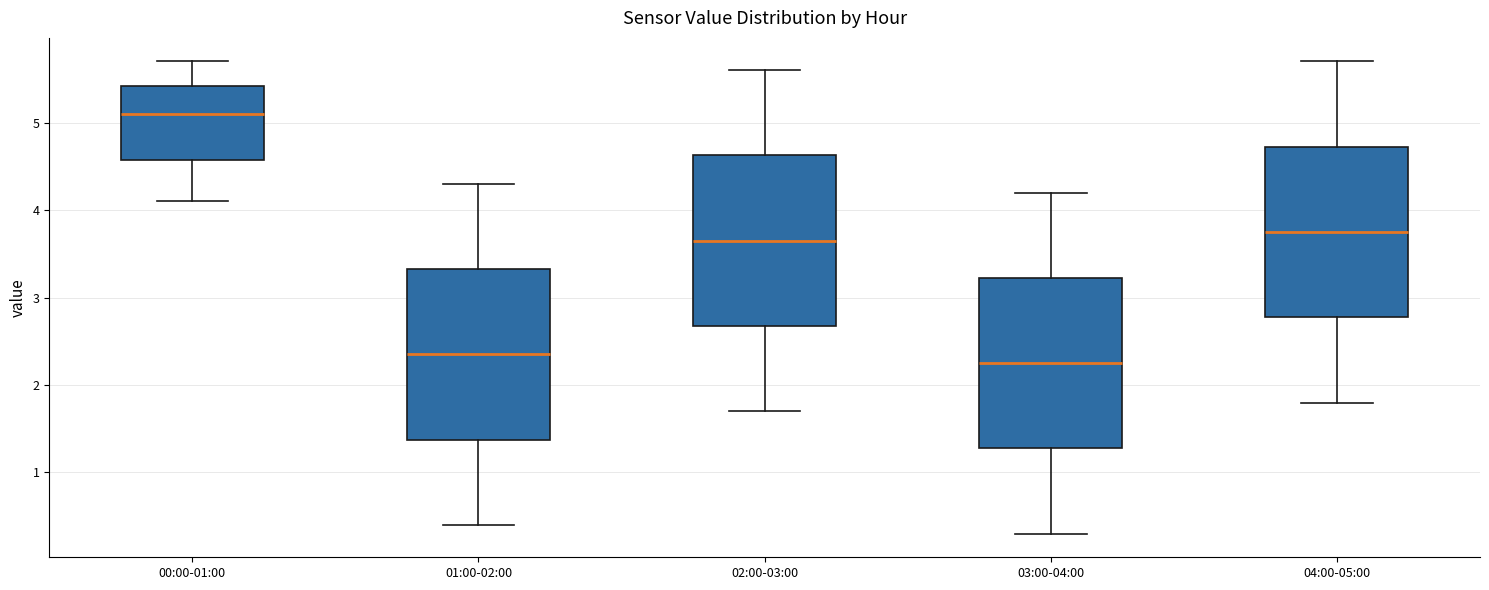

Which box has the highest median line?

00:00-01:00